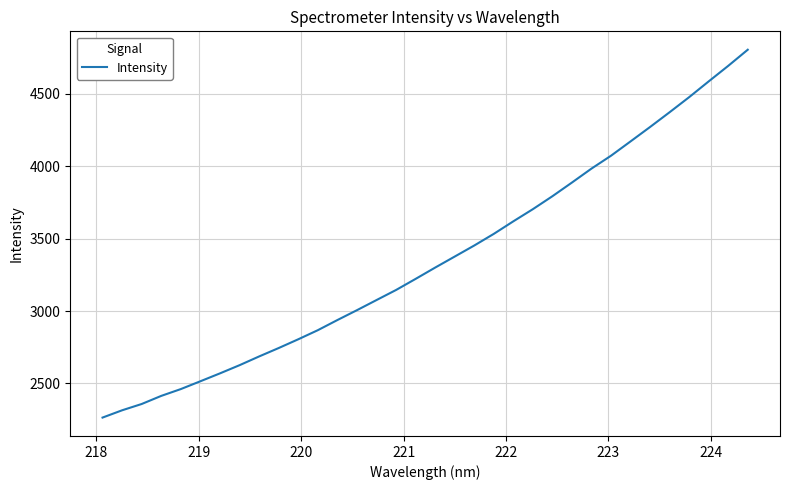

What is the greatest value displayed?

4804.4